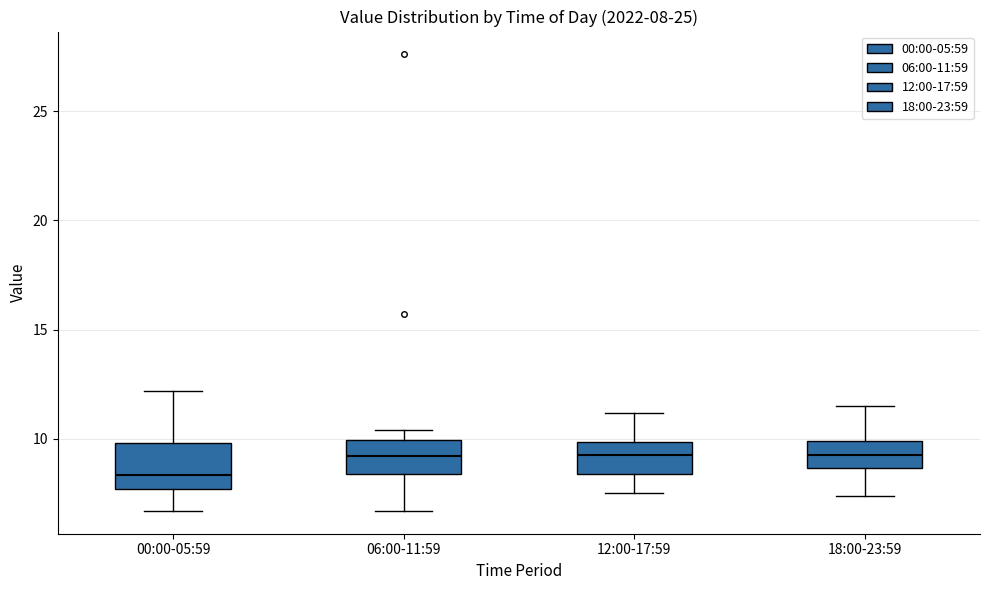

Comparing the boxes themselves (not the whiskers), which one is the tallest?

00:00-05:59